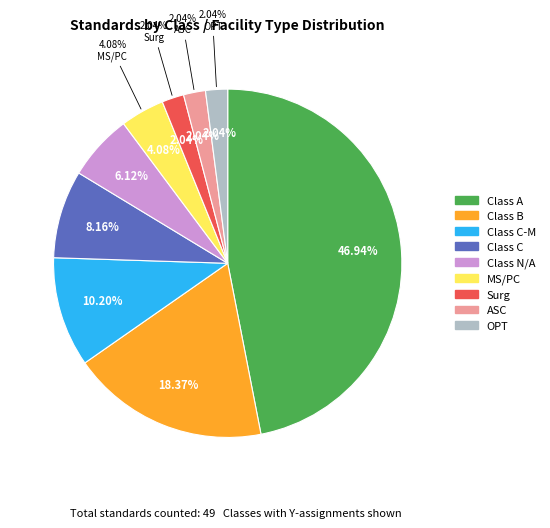

What is the smallest slice in the pie chart?

Surg